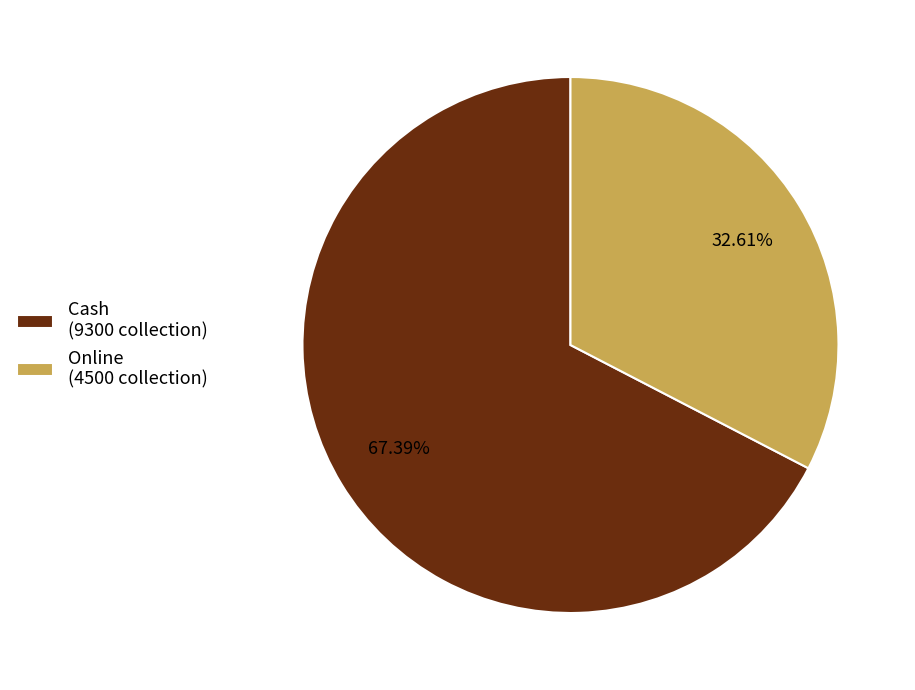

How much of the chart is everything except Cash?

32.6%